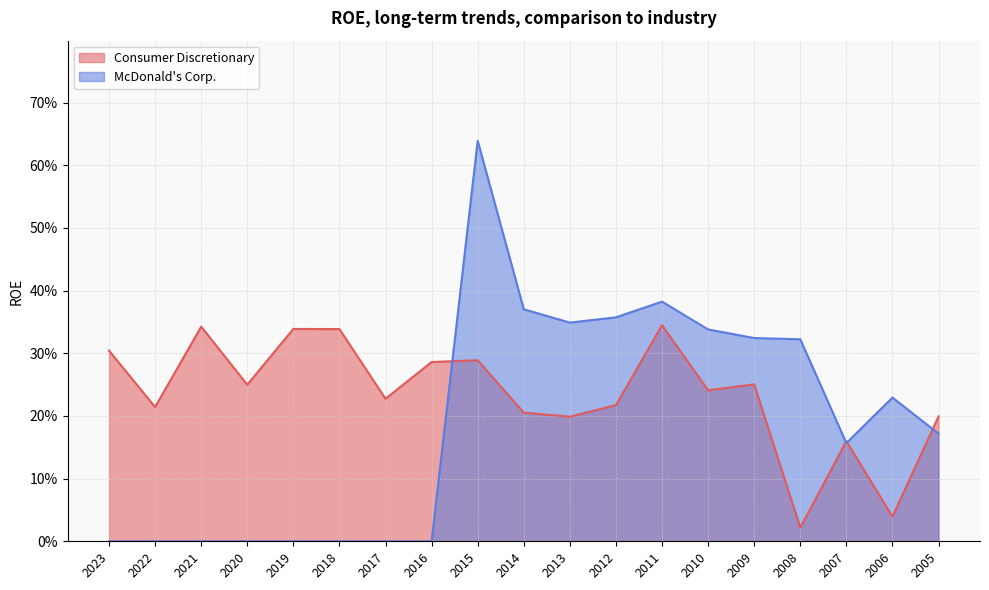

How many categories are shown in the chart?

19